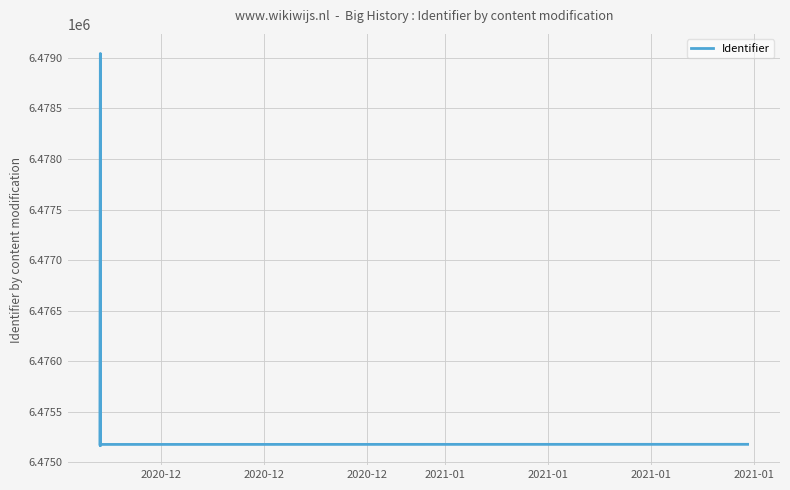

What is the maximum value shown in the chart?

6479043